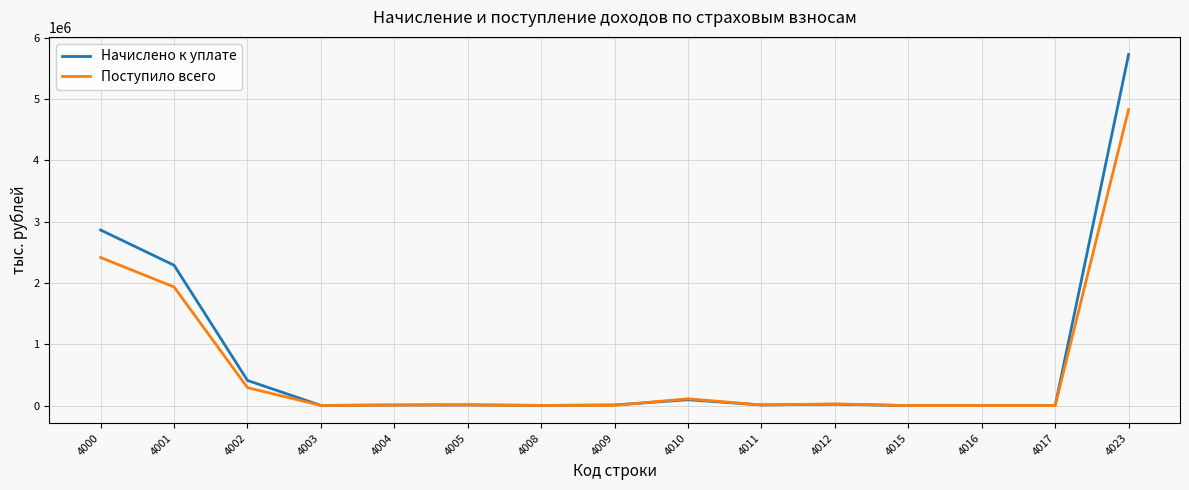

What is the maximum value shown in the chart?

5728220